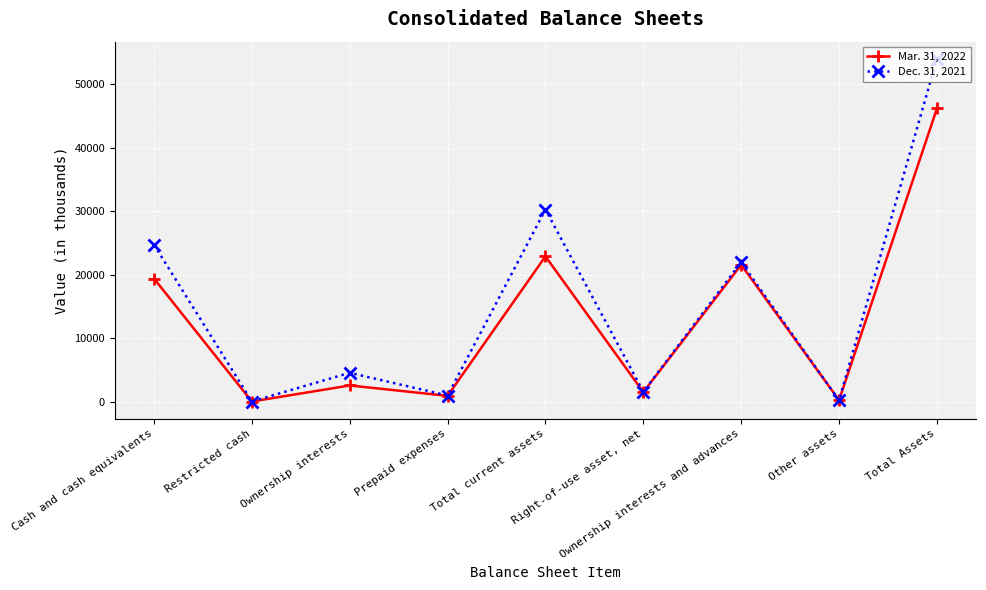

Which category has the highest value in the Mar. 31, 2022 series?

Total Assets